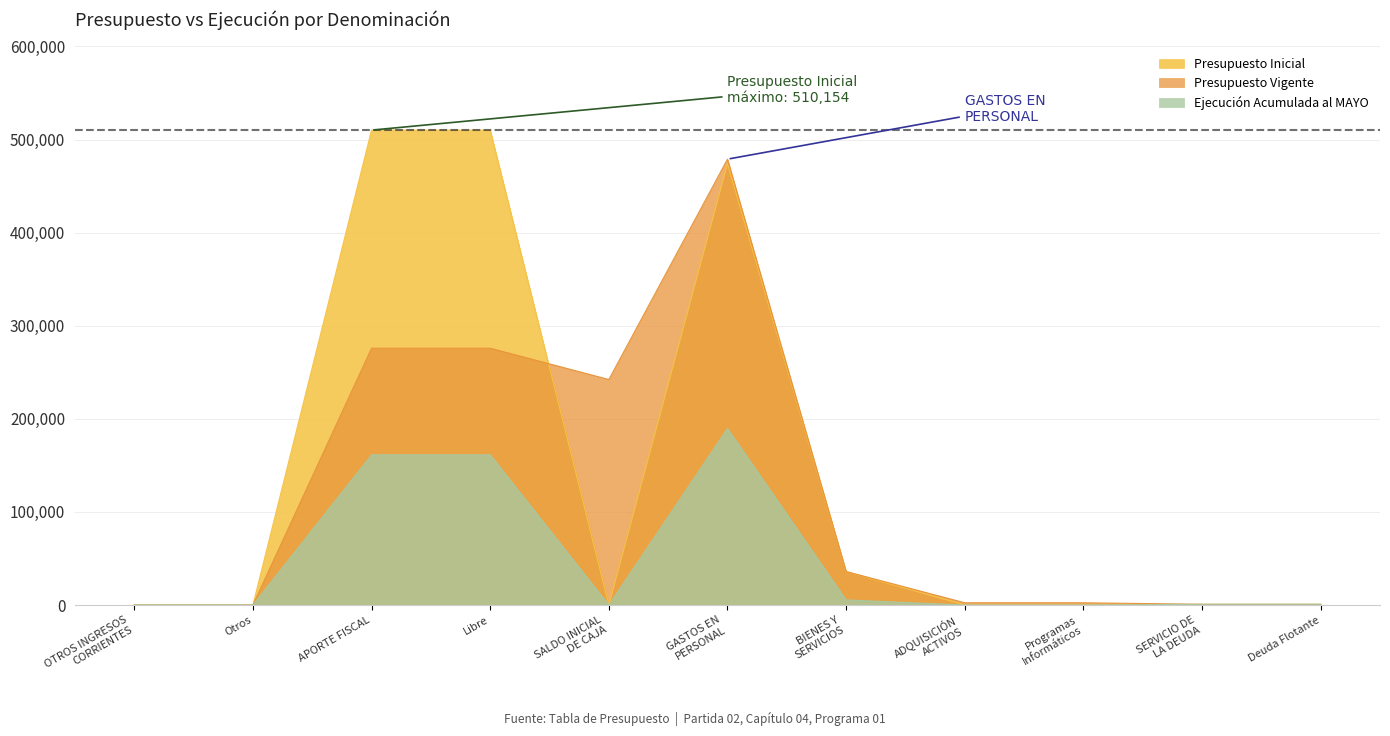

Rank the series at Libre from highest to lowest value.

Presupuesto Inicial, Presupuesto Vigente, Ejecución Acumulada al MAYO